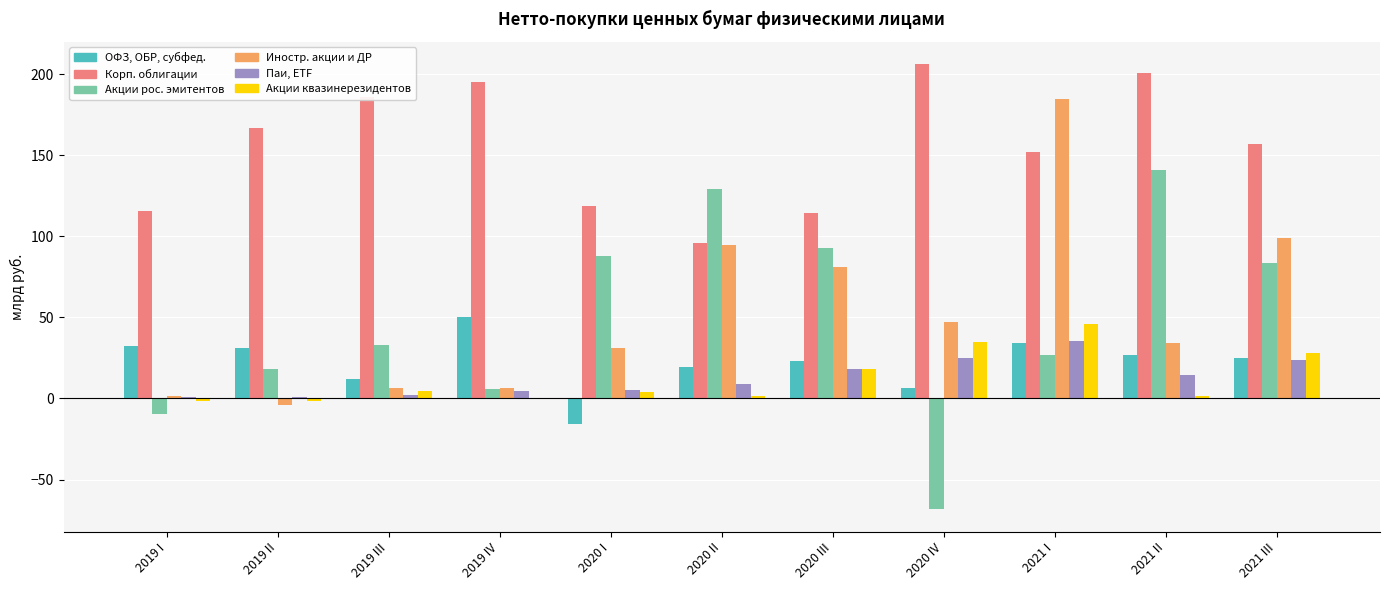

How many values in the ОФЗ, ОБР, субфед. series exceed 24?

6